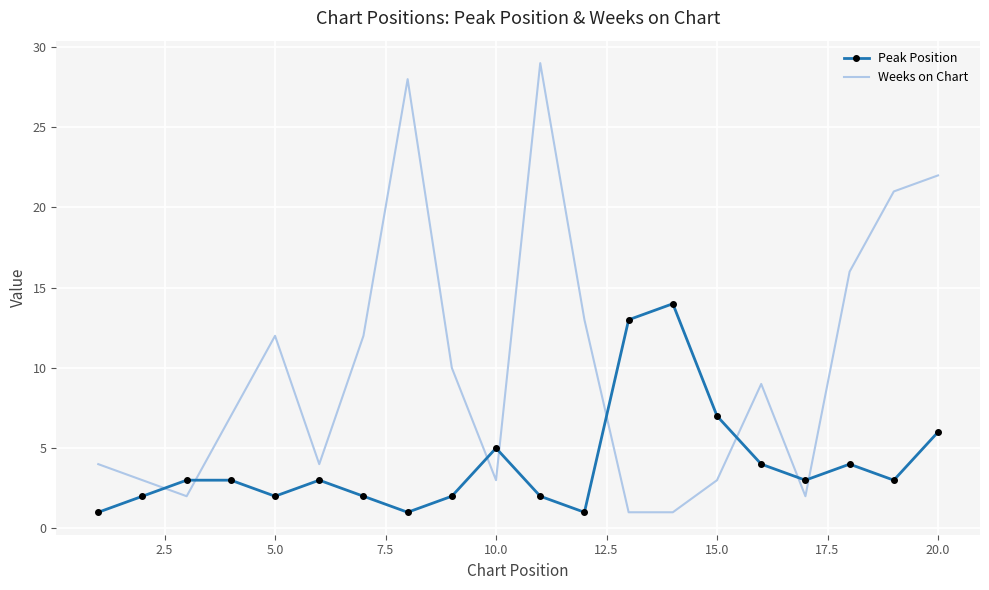

Rank the series by their average value, from lowest to highest.

Peak Position, Weeks on Chart